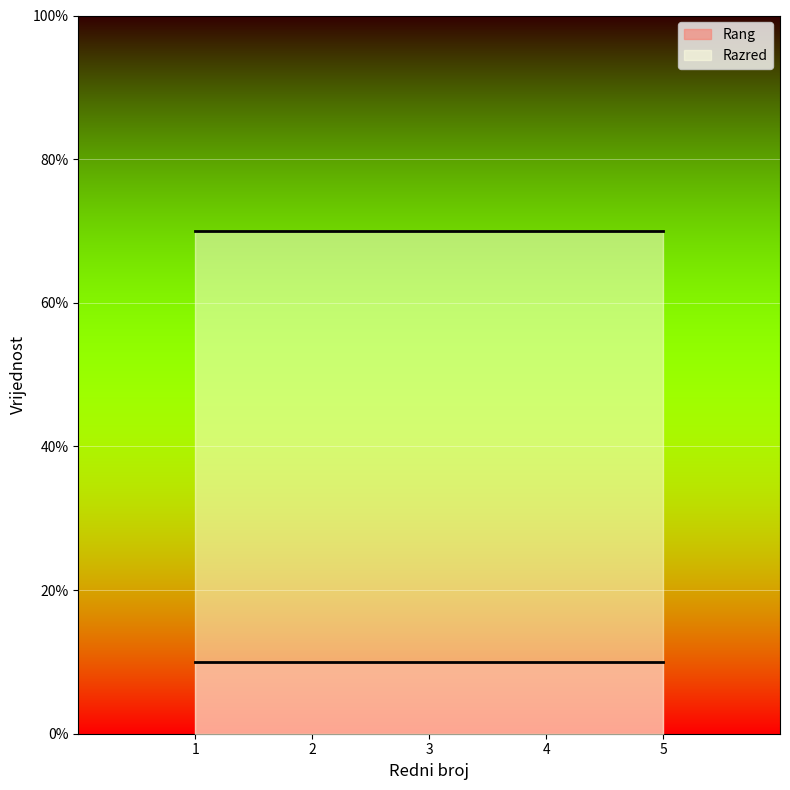

Is the value of Rang at 3 greater than the value of Razred at 2?

No